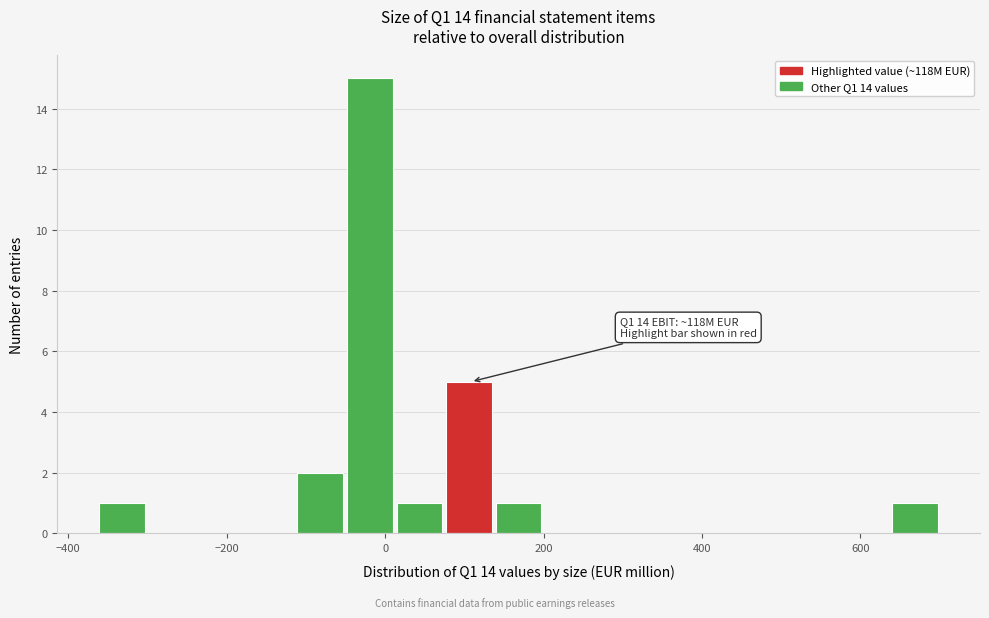

Read against the x-axis, roughly where is the centre of the tallest bar?

-20